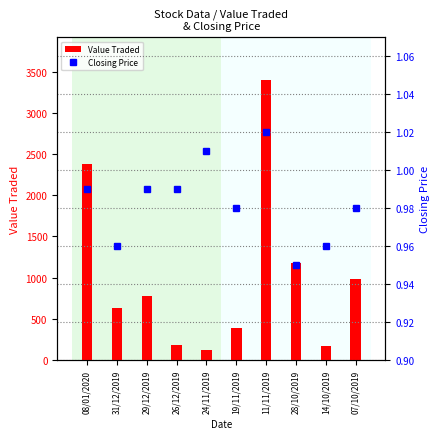

Rank the series at 28/10/2019 from lowest to highest value.

Closing Price, Value Traded